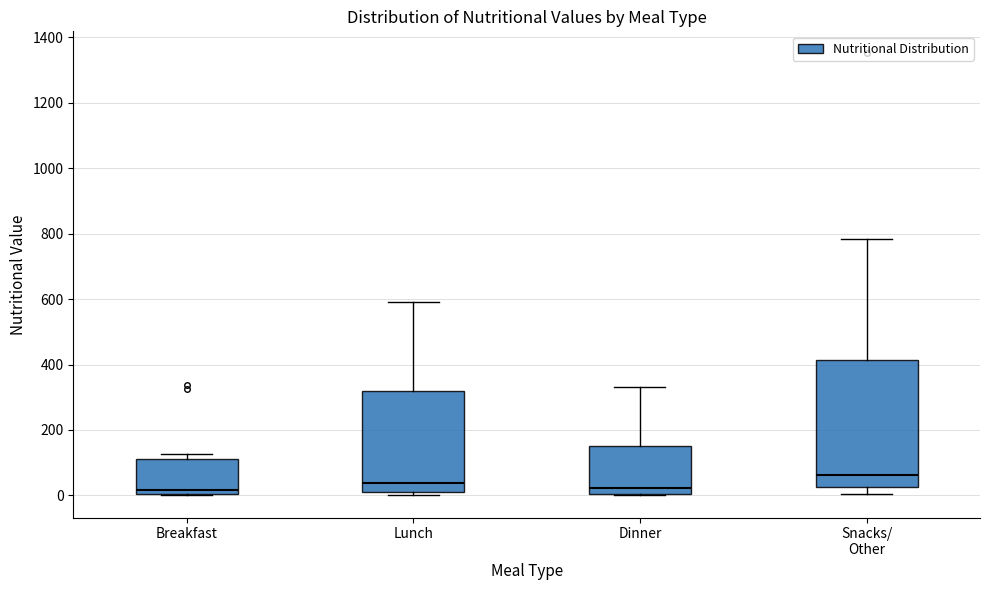

Where is the upper edge of the box for Breakfast on the y-axis? The values are not printed on the chart, so give them approximately, as read against the axis.

120